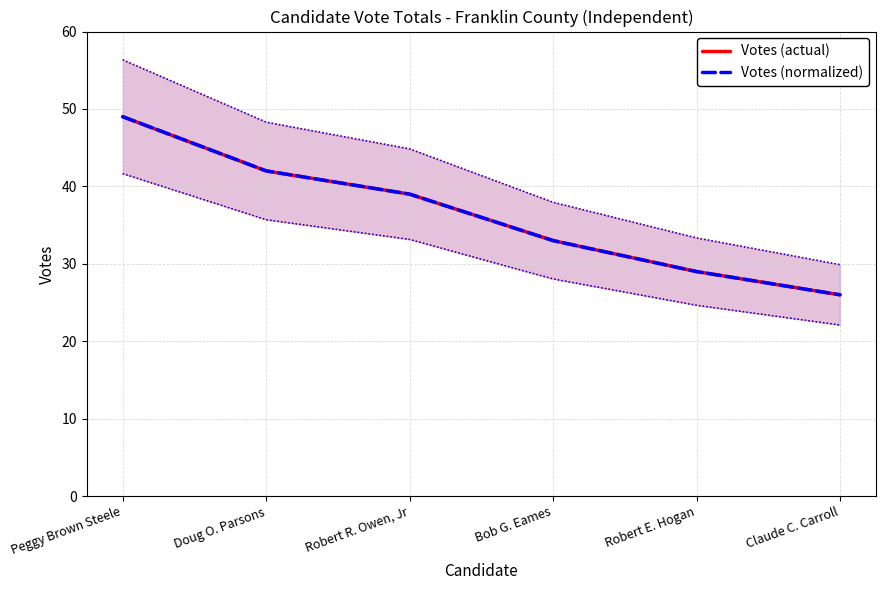

The Votes (normalized) series shows 64 at Doug O. Parsons. True or false?

False